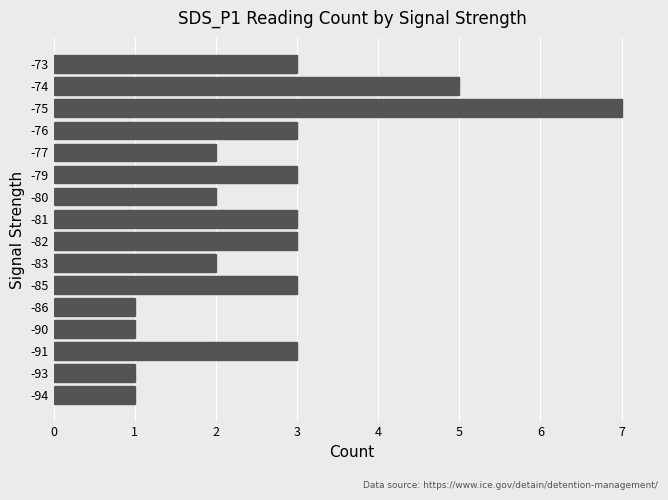

How many distinct data groups are displayed?

1